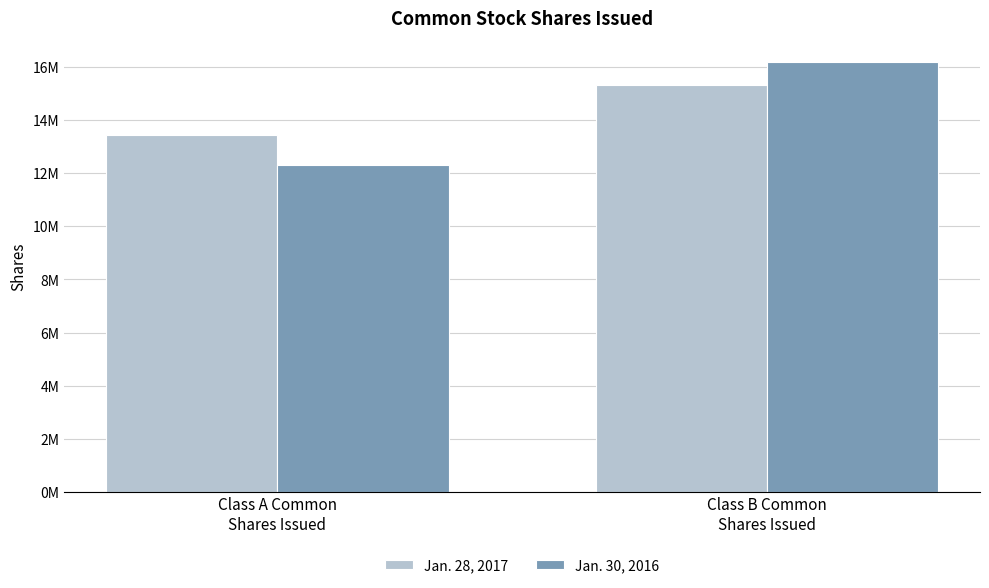

Does the chart contain stacked bars?

No